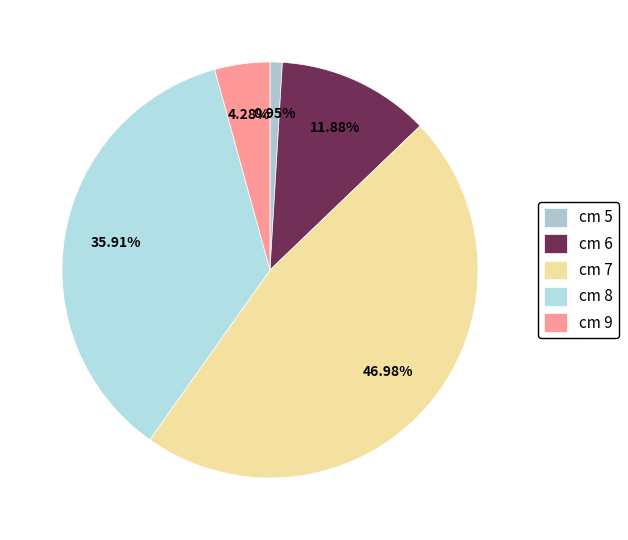

To the nearest percent, what is the difference between the largest and smallest slice percentages?

46%